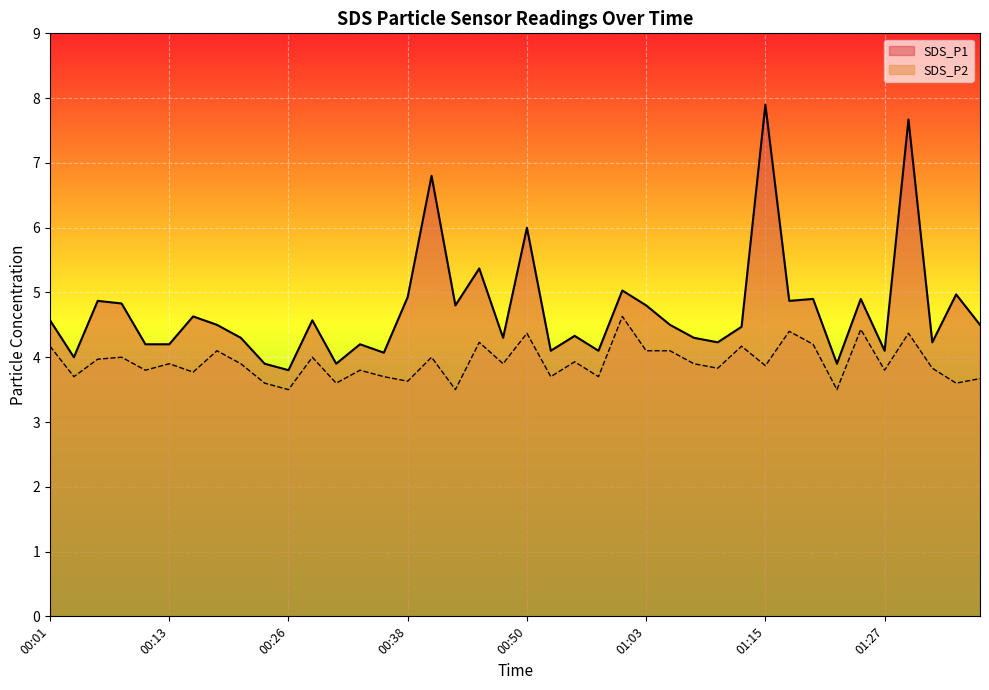

True or false: SDS_P1 has more than 0 points higher than both neighbors.

True